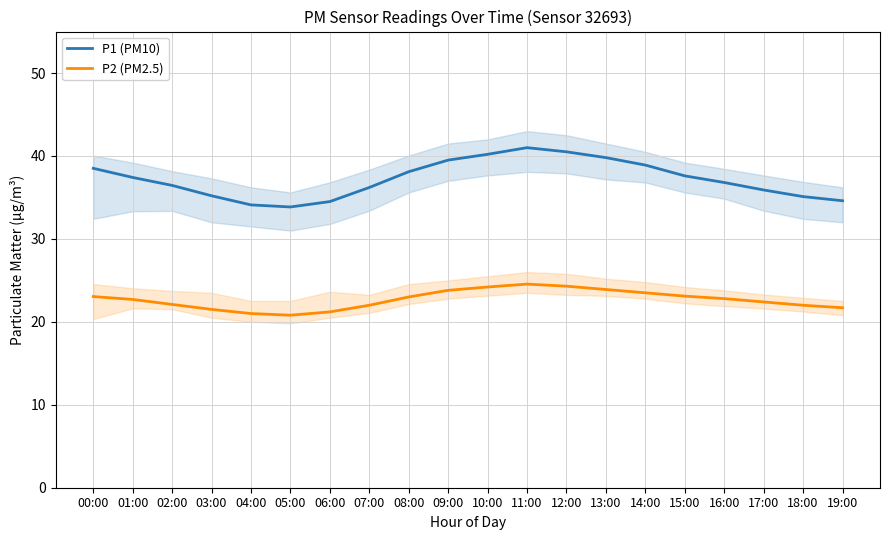

True or false: P1 (PM10) and P2 (PM2.5) intersect in this chart.

False